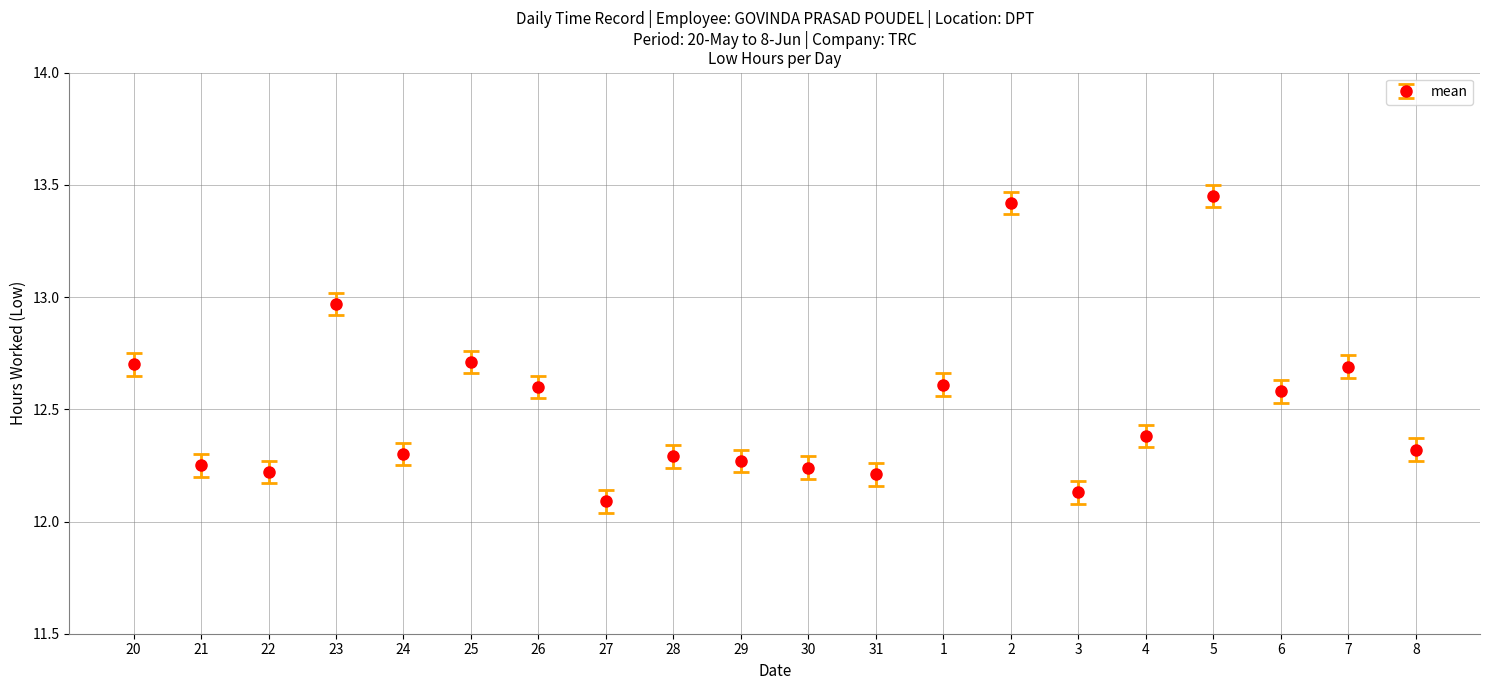

What position from the right is 28?

12